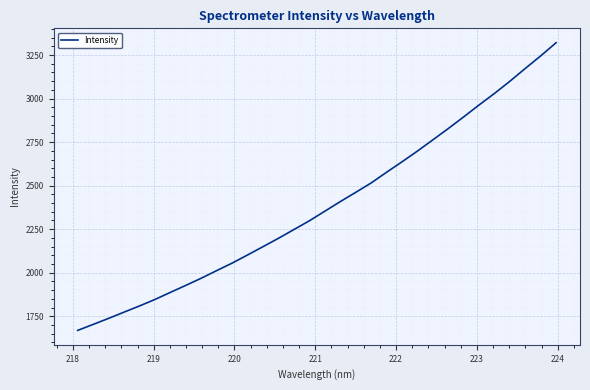

Reading left to right, list all the values displayed in this chart.

1668.6	1703.0	1737.6	1773.6	1808.9	1846.2	1887.0	1927.3	1968.4	2012.1	2055.1	2101.9	2149.6	2197.6	2247.8	2297.9	2353.0	2408.0	2461.1	2515.0	2576.5	2636.5	2698.1	2762.6	2827.4	2894.5	2963.0	3029.3	3099.3	3173.0	3245.0	3320.8